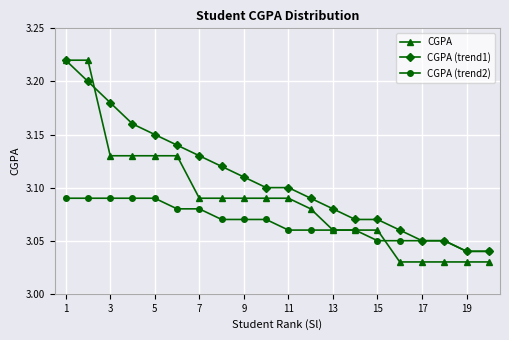

Which series has the largest total across all categories?

CGPA (trend1)